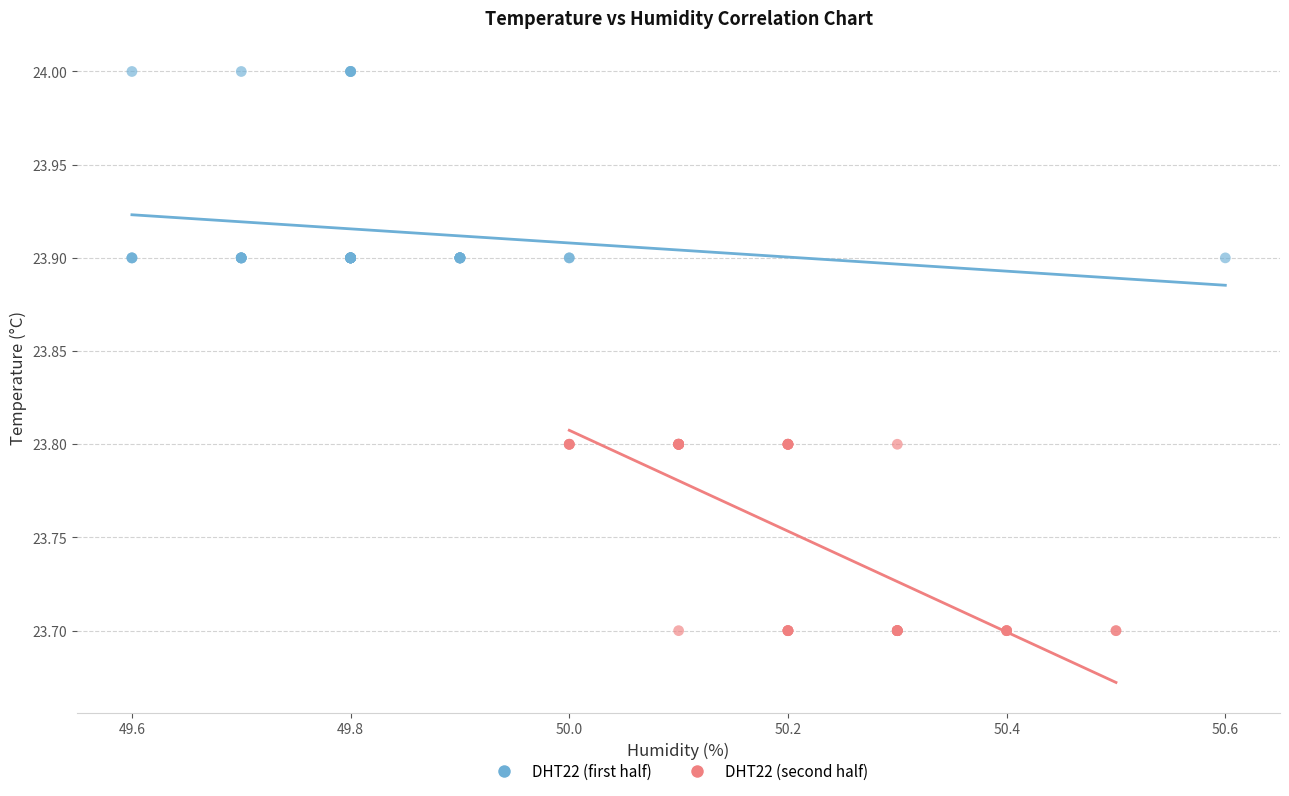

Which series contains the lowest Y value?

DHT22 (second half)